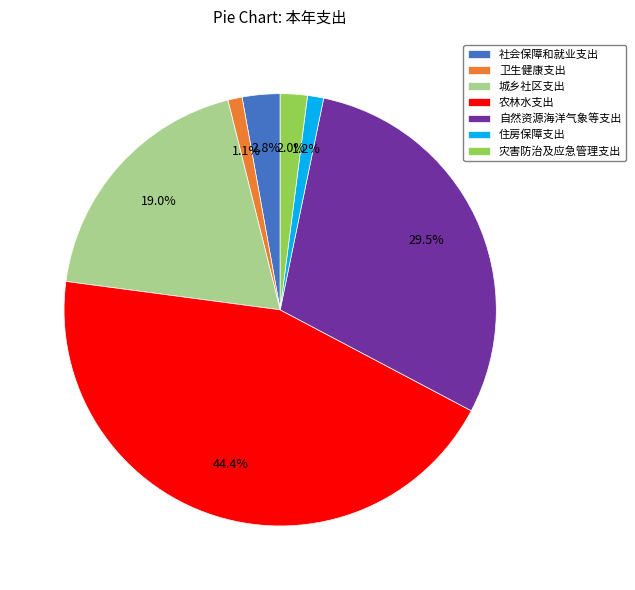

To the nearest percent, what is the average slice percentage?

14%